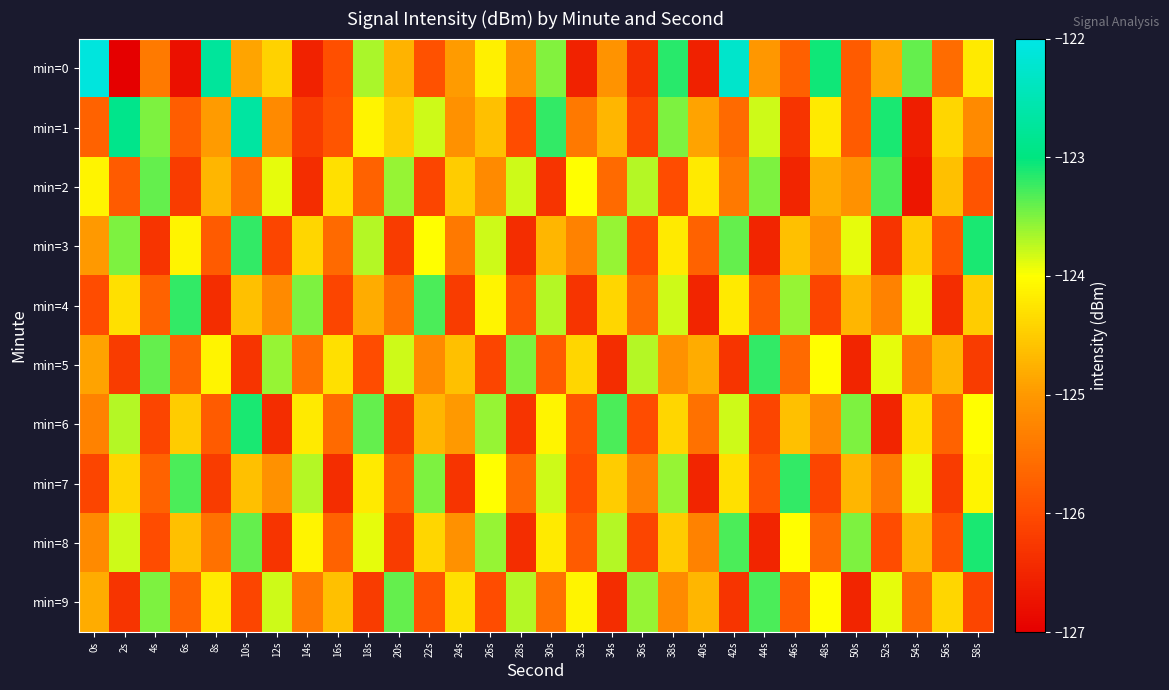

Which series changed the most between 0s and 50s?

min=0